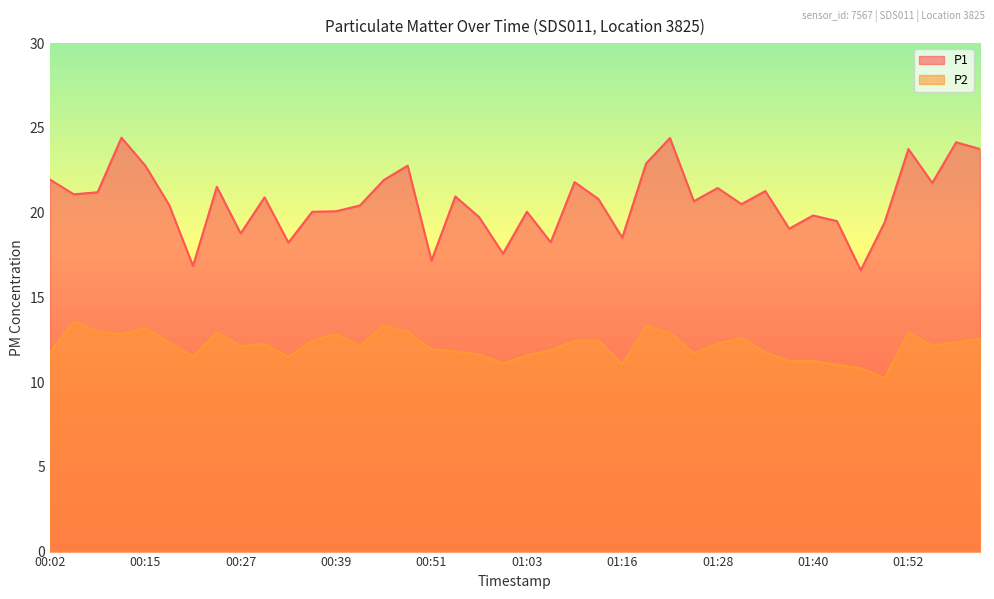

True or false: P2 and P1 intersect in this chart.

False